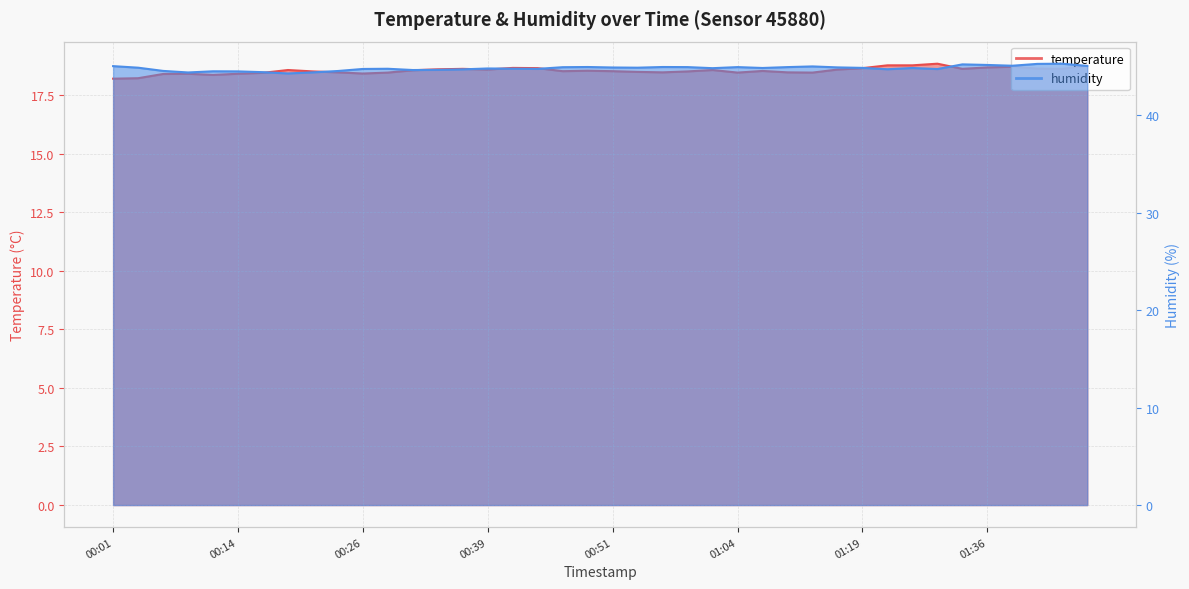

List the series in order of their overall mean, lowest first.

temperature, humidity